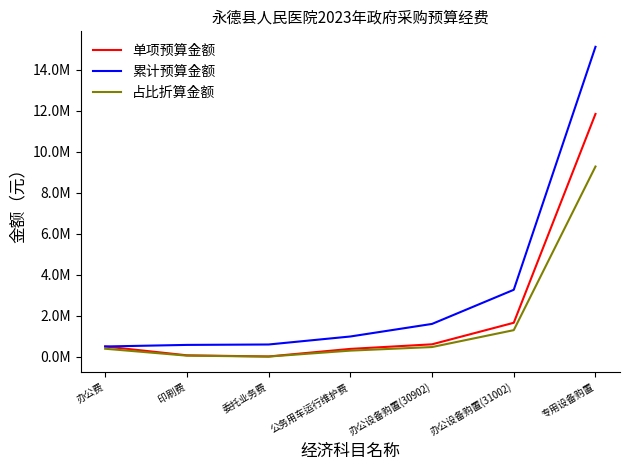

Does the chart have visible grid lines?

No